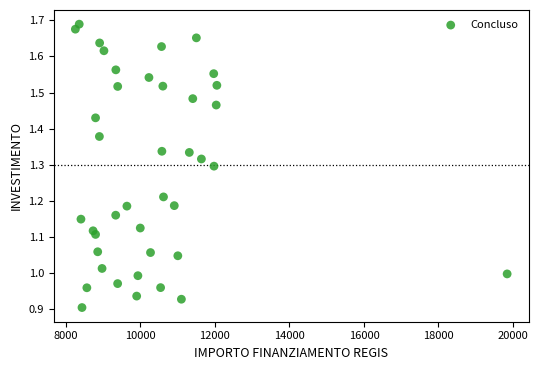

What is the range of X values (max minus min)?

11587.8